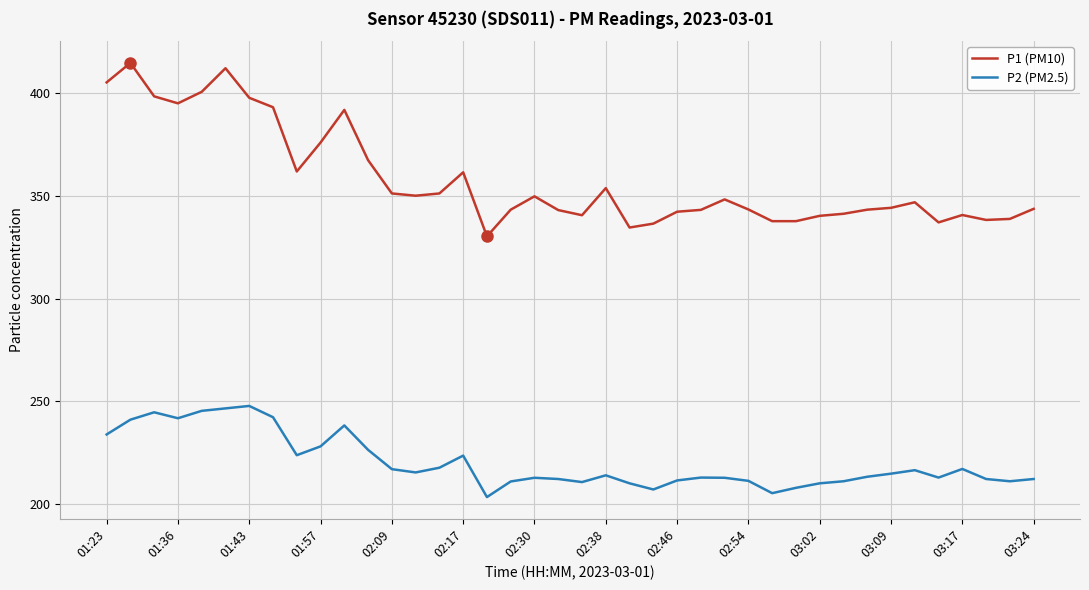

Rank the series by their average value, from highest to lowest.

P1 (PM10), P2 (PM2.5)